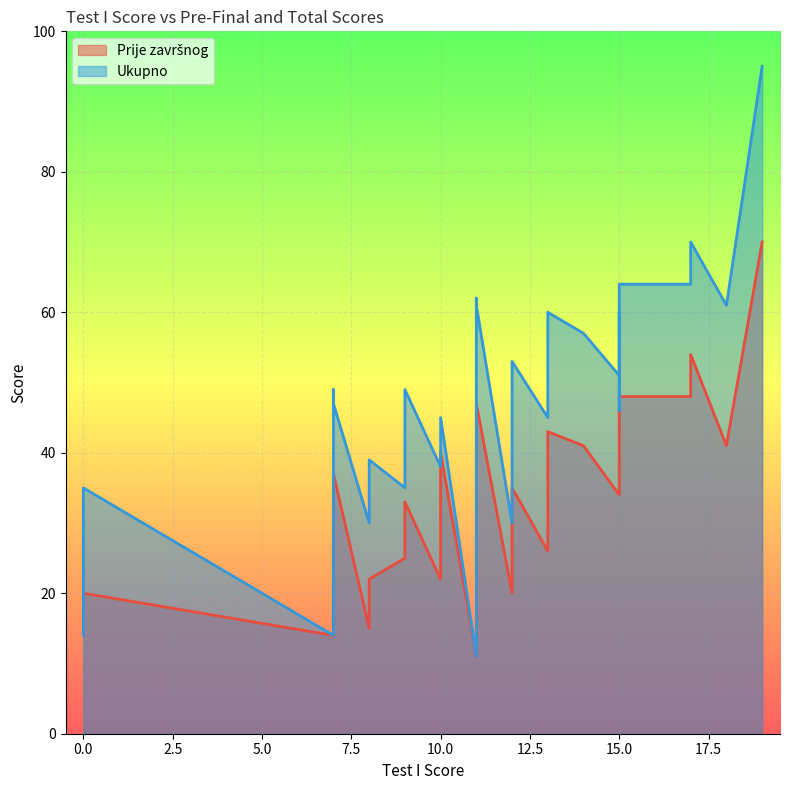

What is the lowest value of the Ukupno series?

11